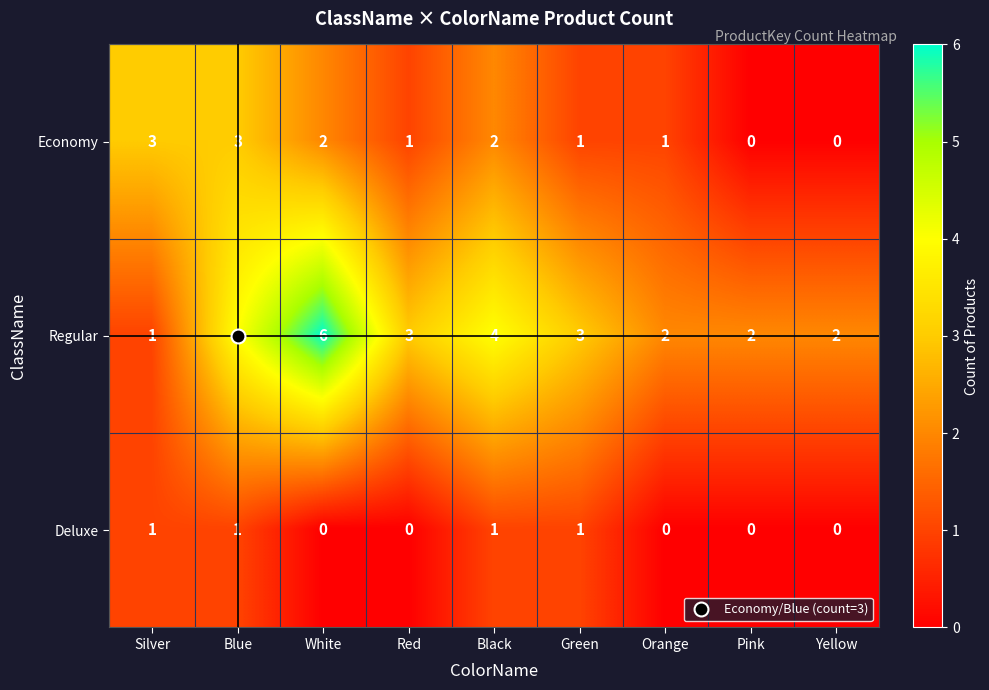

What is the sum of the Regular values at Blue and Pink?

6